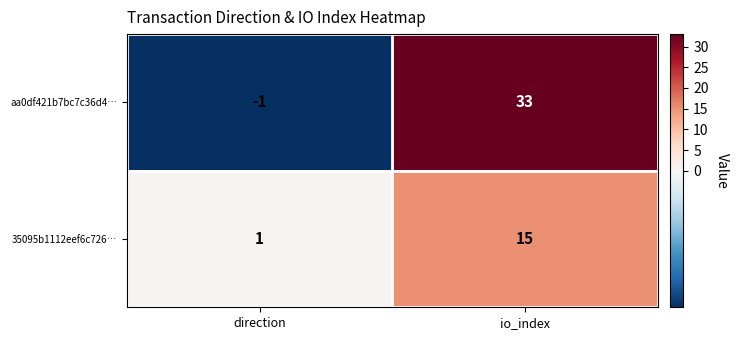

Which series has the largest total across all categories?

aa0df421b7bc7c36d4…